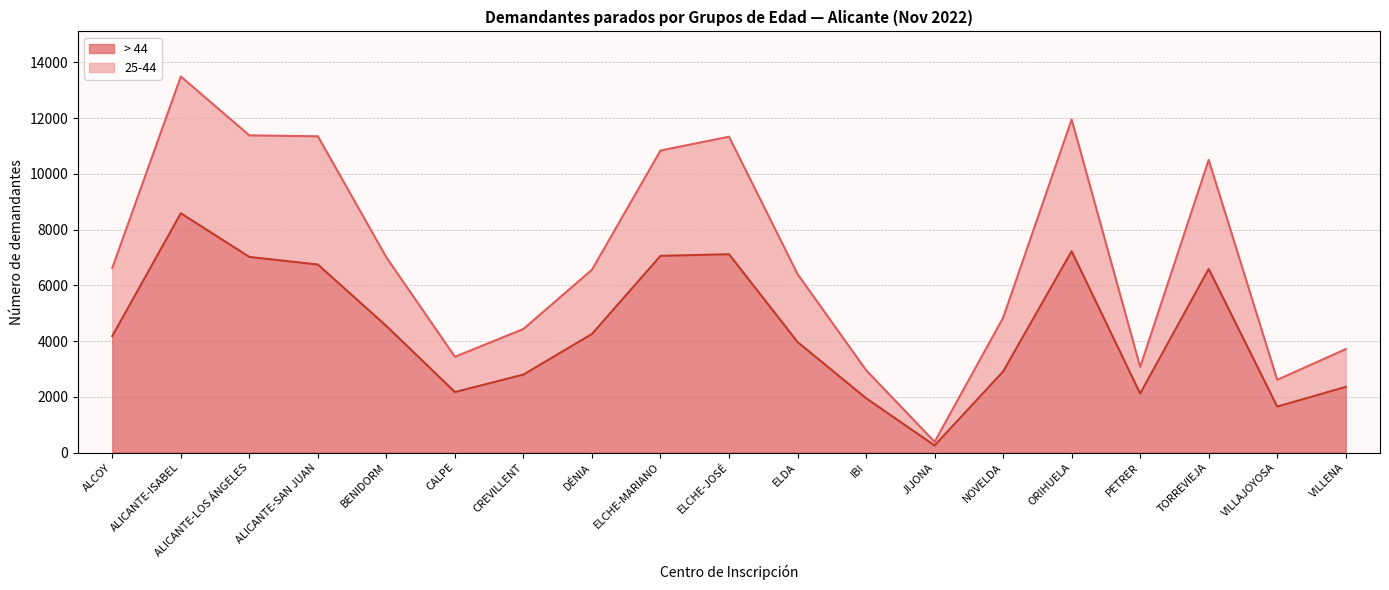

What is the minimum value for > 44?

253